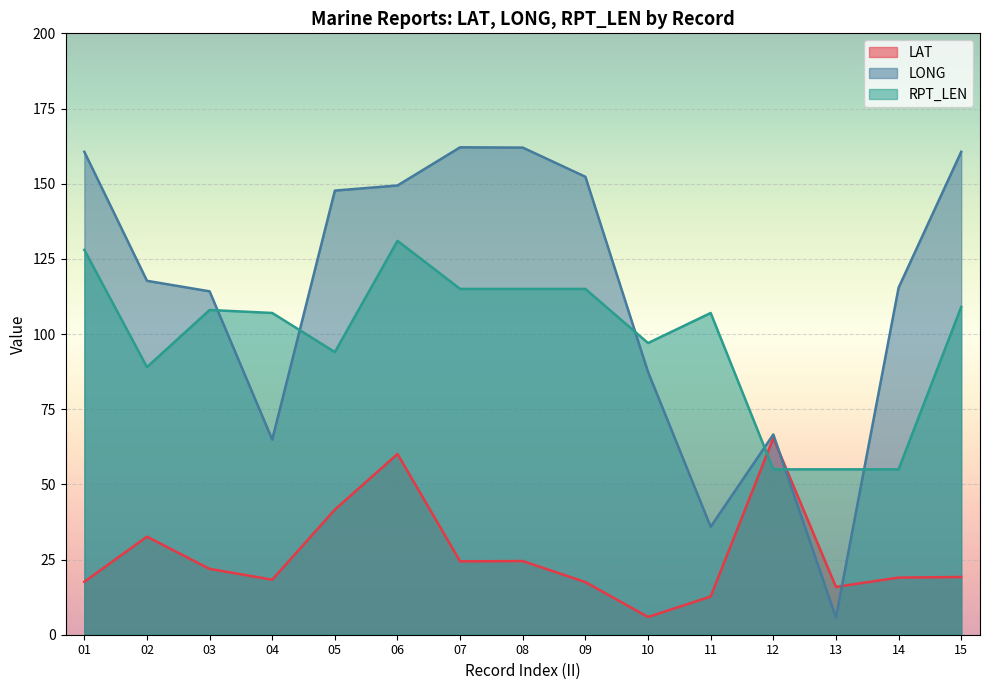

What is the total value across all series at 07?

301.5